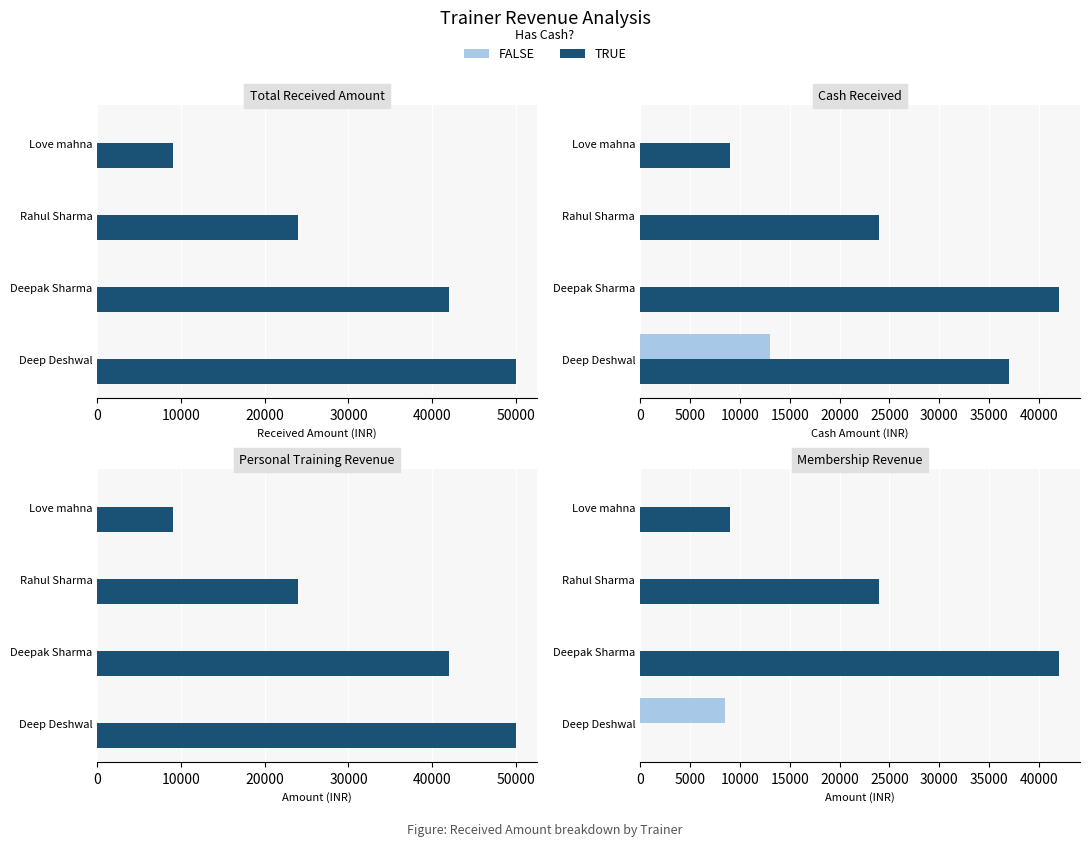

Count the number of categories in the chart.

4